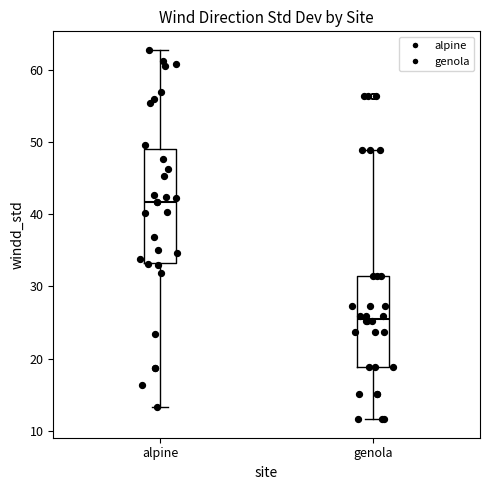

Where is the upper edge of the box for alpine on the y-axis? The values are not printed on the chart, so give them approximately, as read against the axis.

49